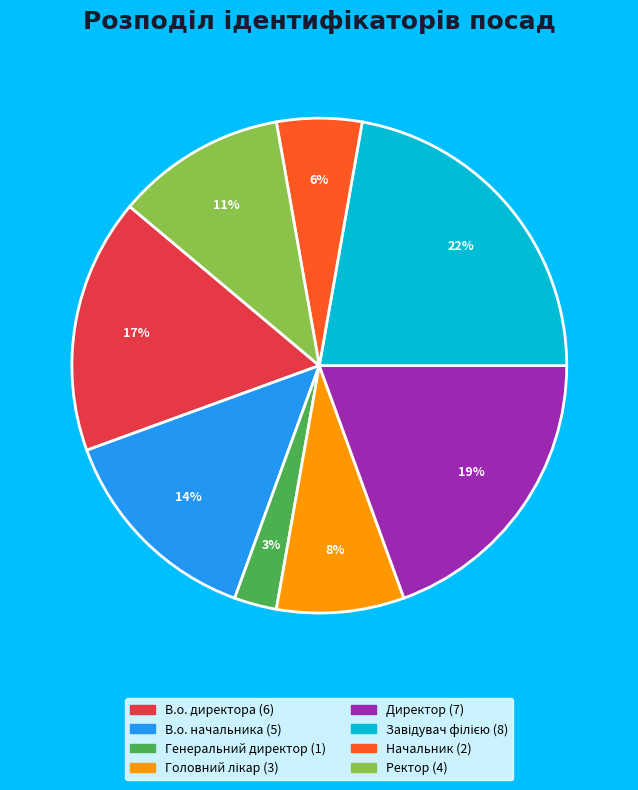

Between Ректор and Генеральний директор, which is larger?

Ректор